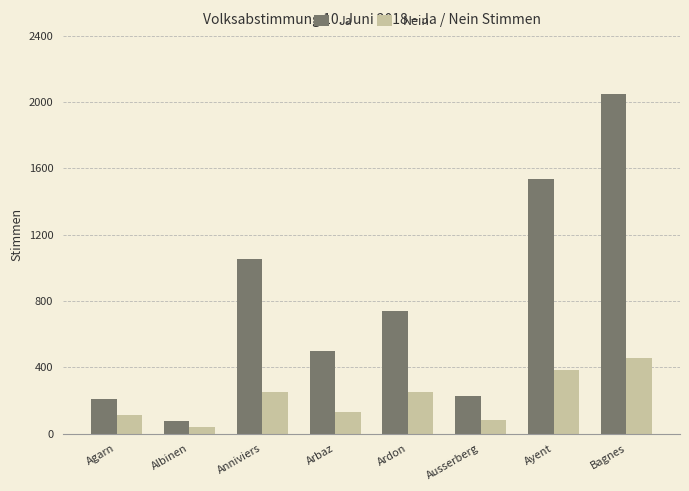

Reading right to left, transcribe all the data shown in this chart.

Ja: Bagnes=2047	Ayent=1536	Ausserberg=228	Ardon=741	Arbaz=496	Anniviers=1052	Albinen=76	Agarn=211
Nein: Bagnes=458	Ayent=383	Ausserberg=79	Ardon=249	Arbaz=129	Anniviers=249	Albinen=38	Agarn=112